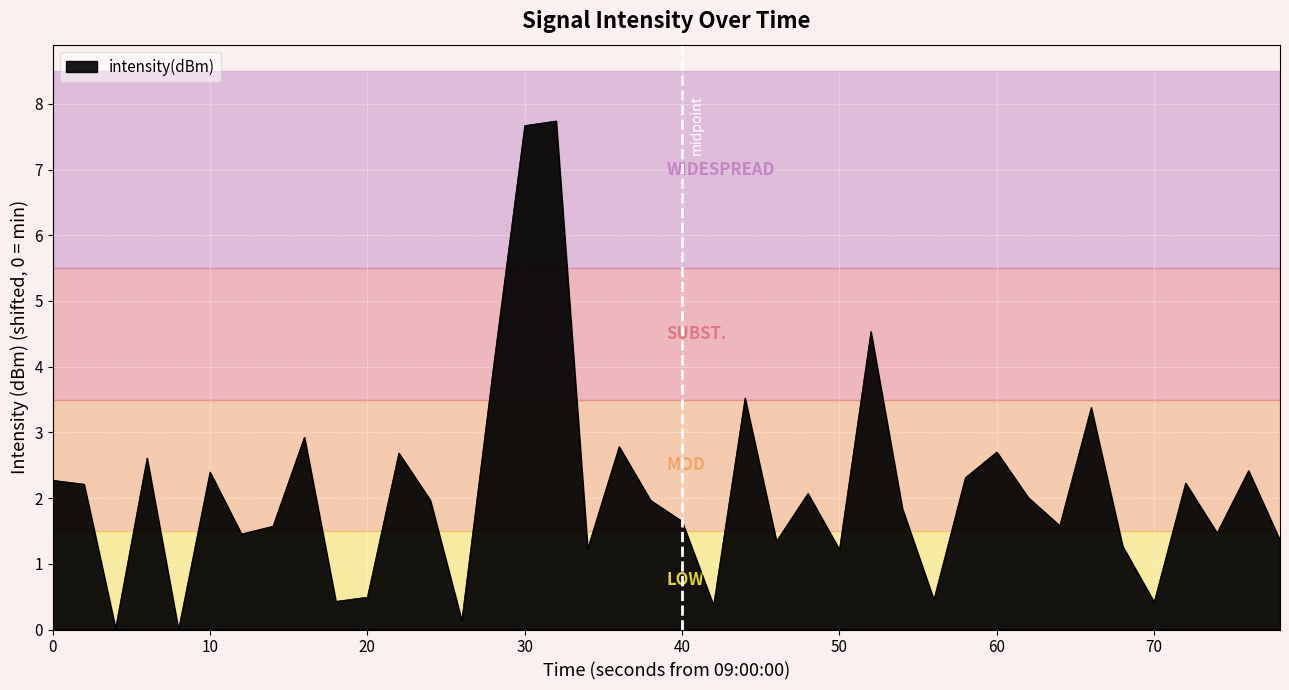

What is the maximum value shown in the chart?

7.7